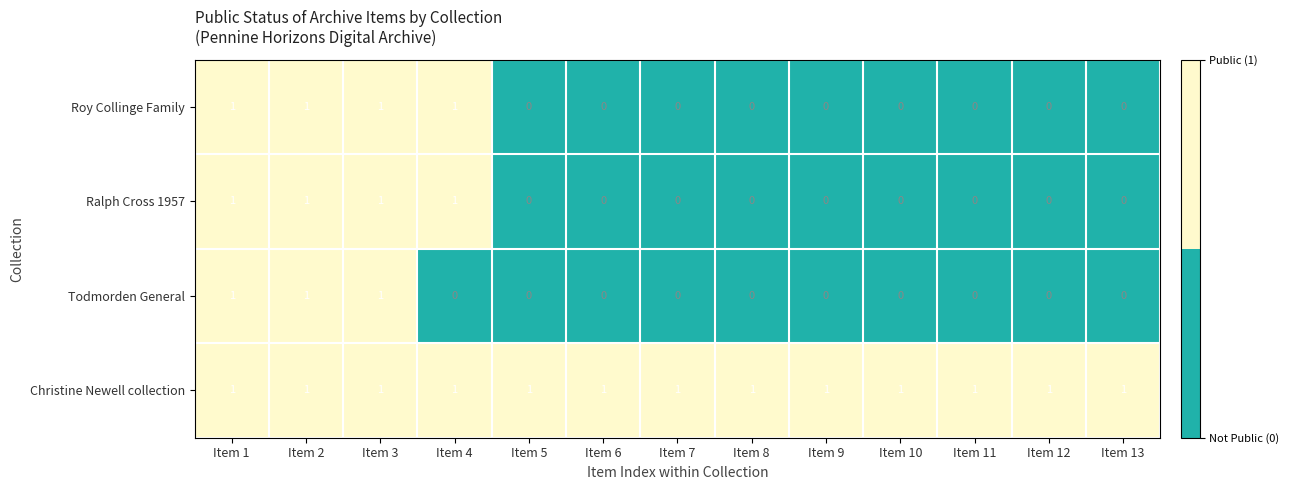

At how many categories does at least one series exceed 0?

13